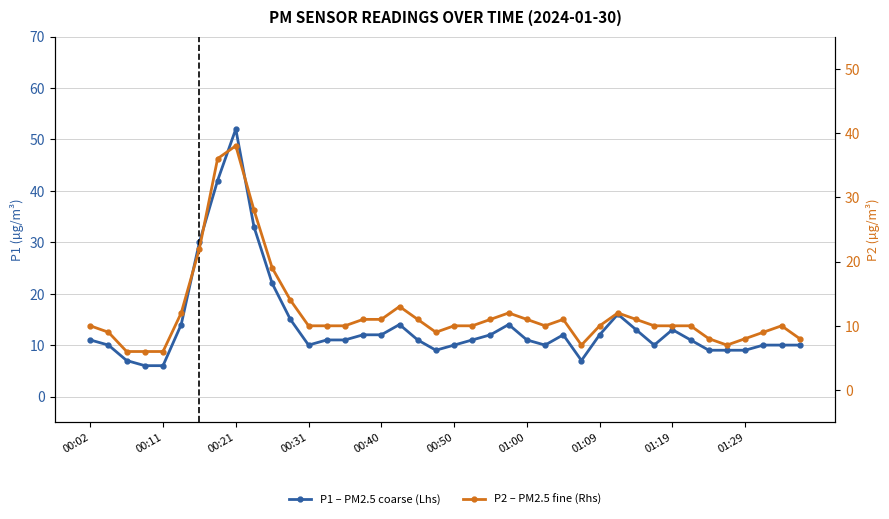

At how many categories does at least one series exceed 14?

7